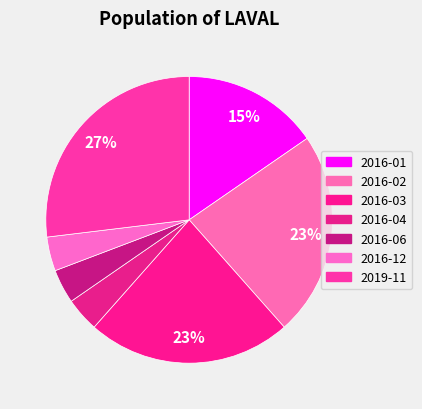

Is it true that 2016-01 is 25% of the pie?

False